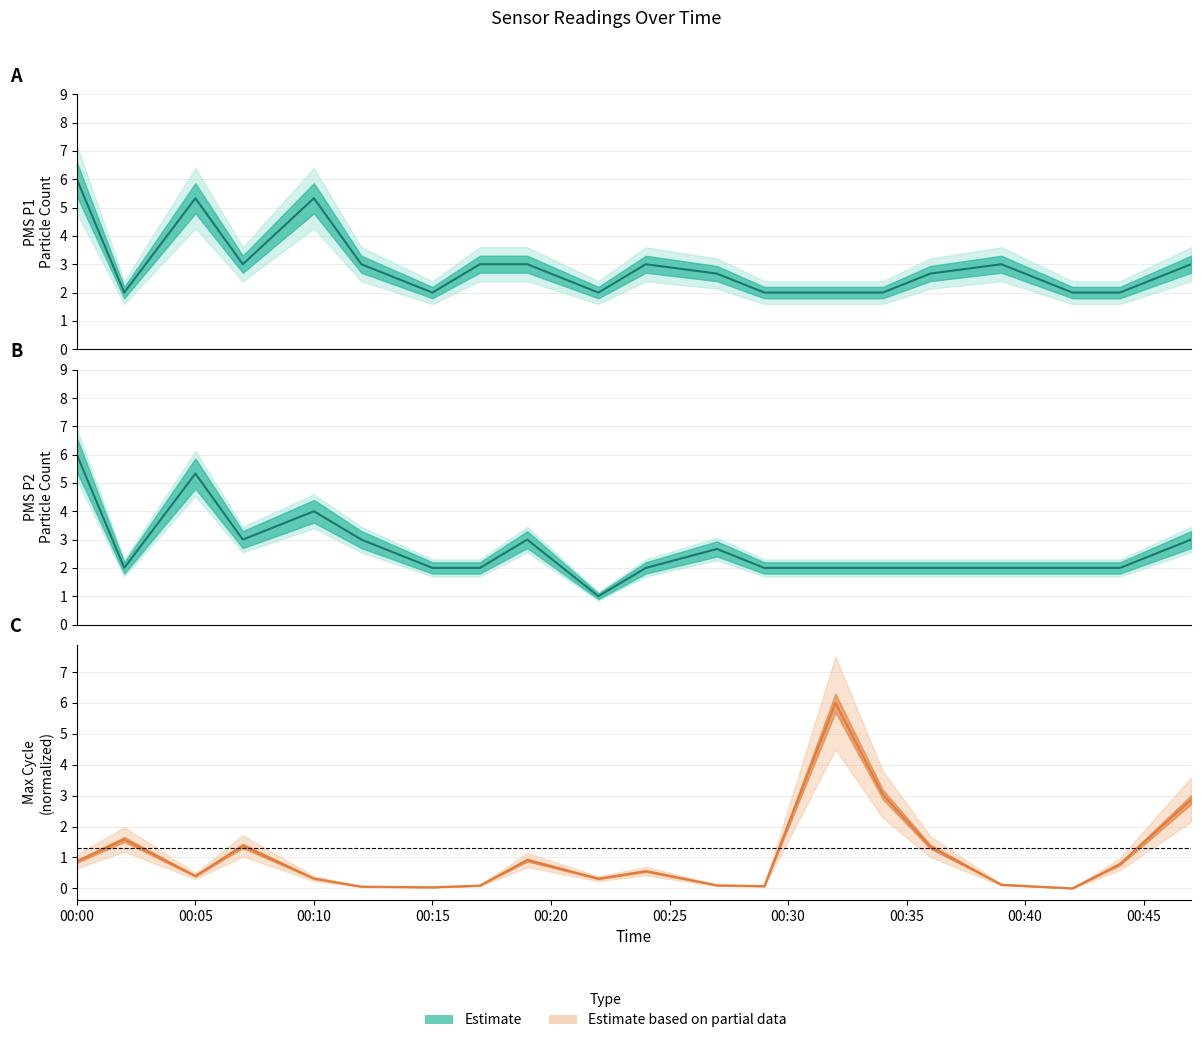

True or false: Max Cycle estimate has a value of 2.4 at 00:15.

False